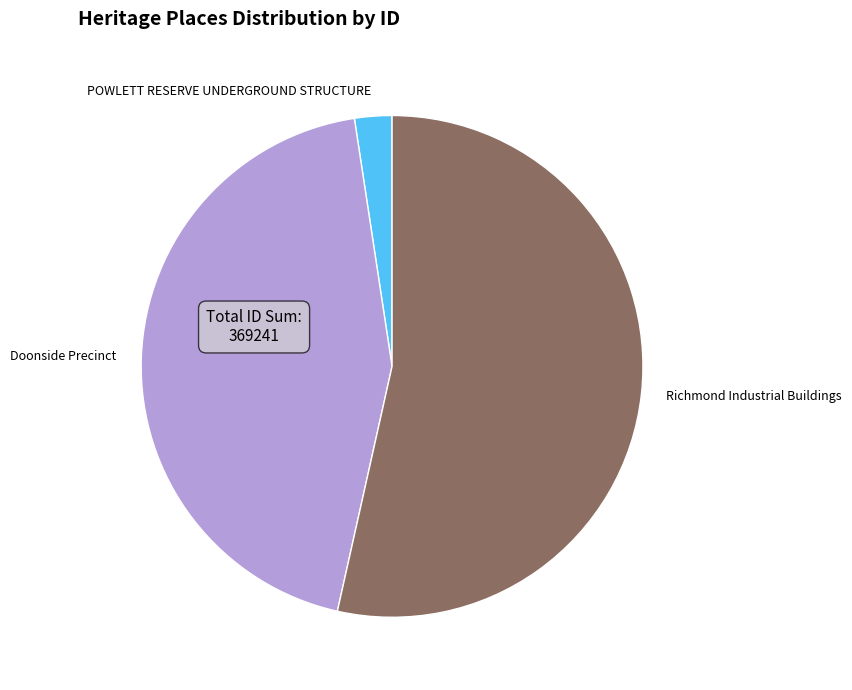

How many slices are in this pie chart?

3